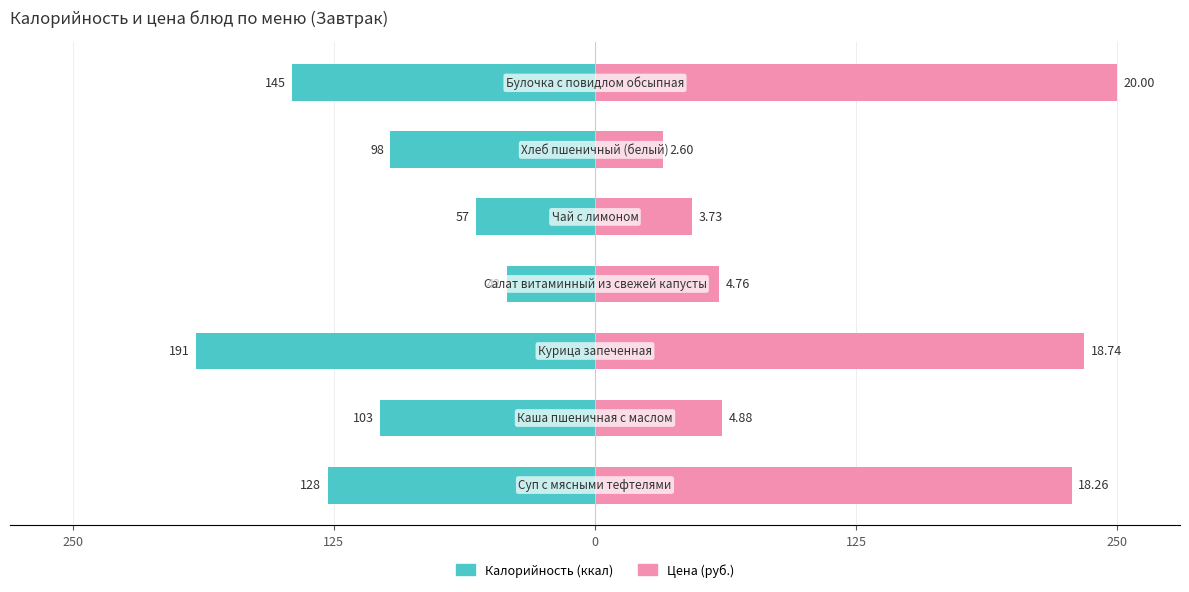

Reading left to right, list all the values displayed in this chart.

Калорийность: -128.0	-103.0	-191.0	-42.0	-57.0	-98.0	-145.0
Цена (руб.): 228.3	61.0	234.2	59.5	46.6	32.5	250.0